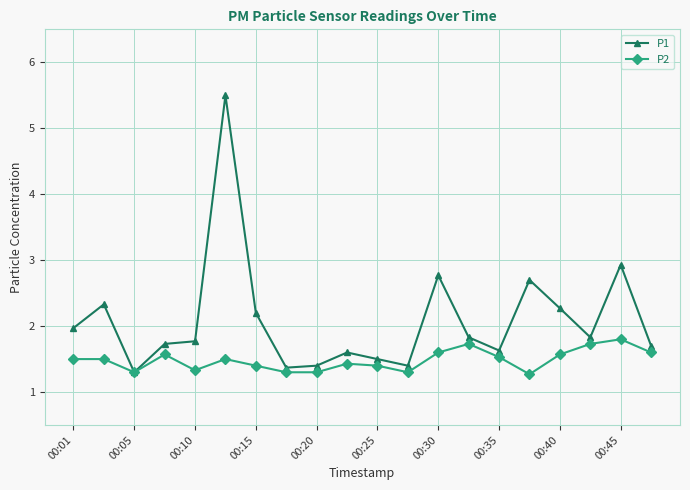

How many lines are shown in the chart?

2